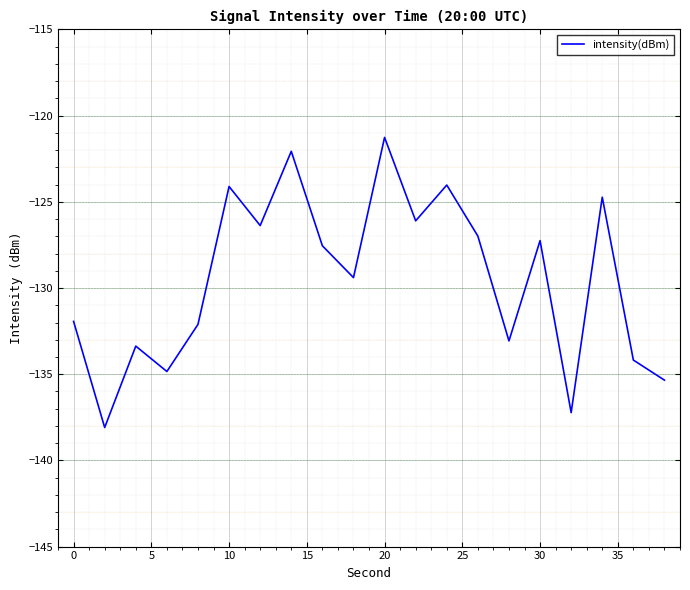

What is the greatest value displayed?

-121.3